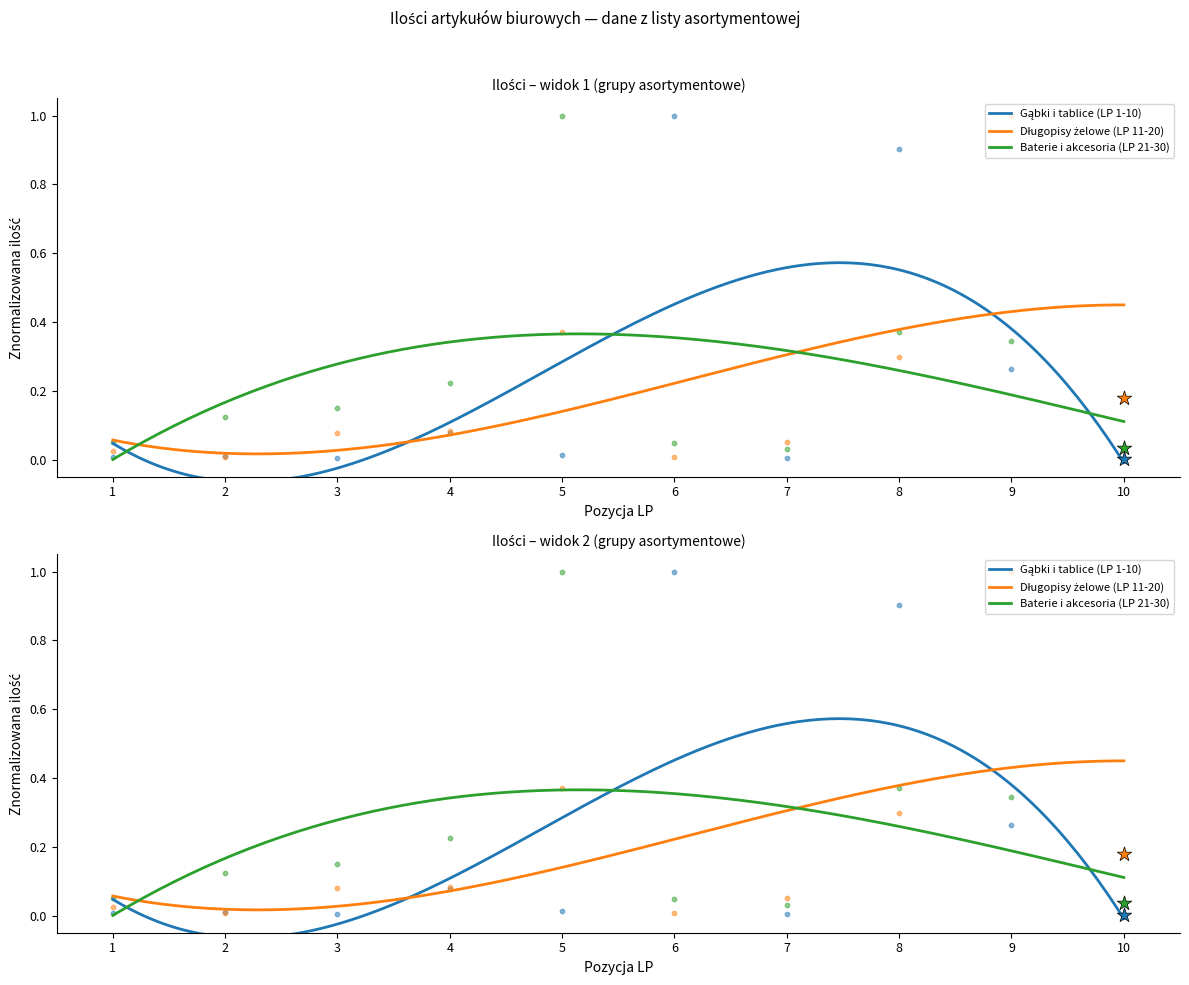

Is the value of Baterie i akcesoria (LP 21-30) at 2 greater than the value of Długopisy żelowe (LP 11-20) at 10?

No